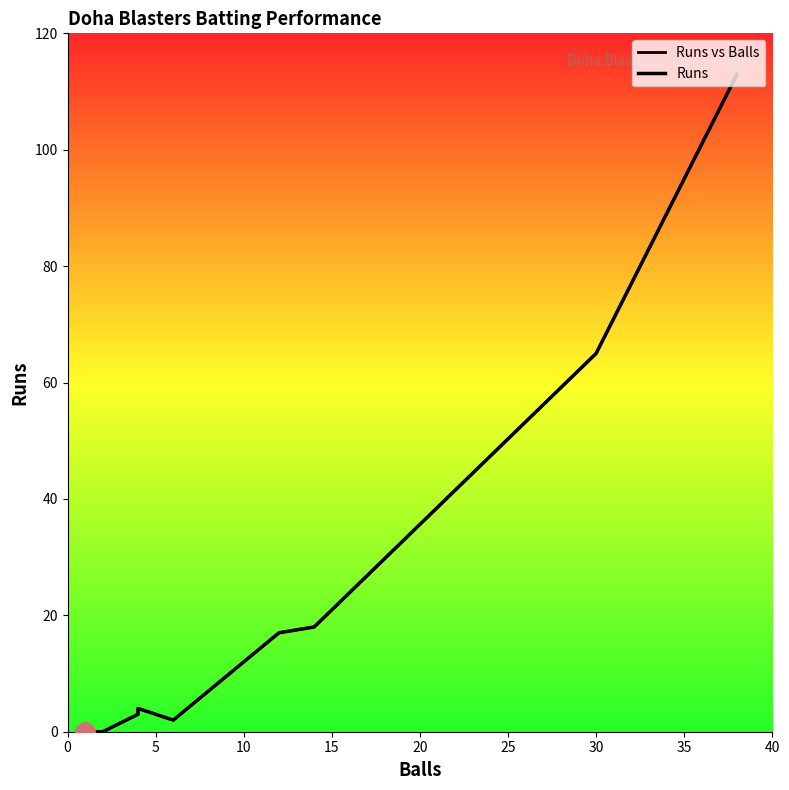

What is the value of the Runs vs Balls point at the 9th from the left?

18